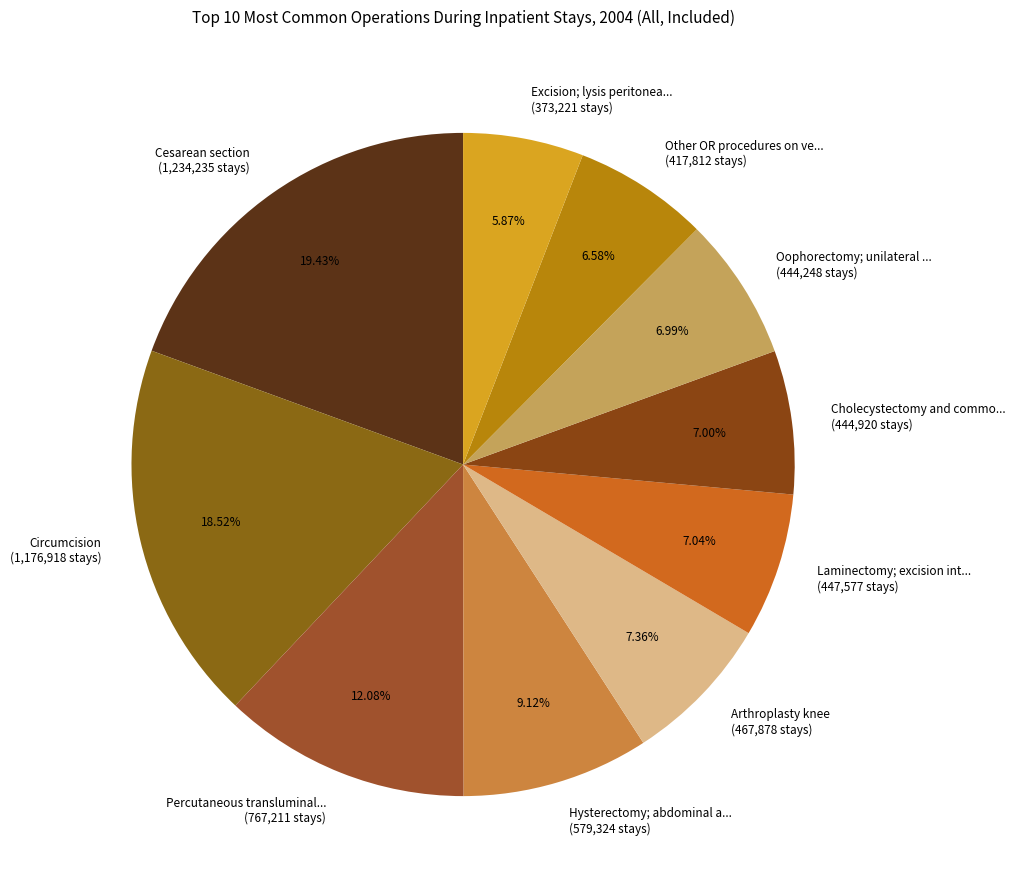

What is the ratio of the value at Cesarean section (1,234,235 stays) to the value at Hysterectomy; abdominal a... (579,324 stays)?

2.1